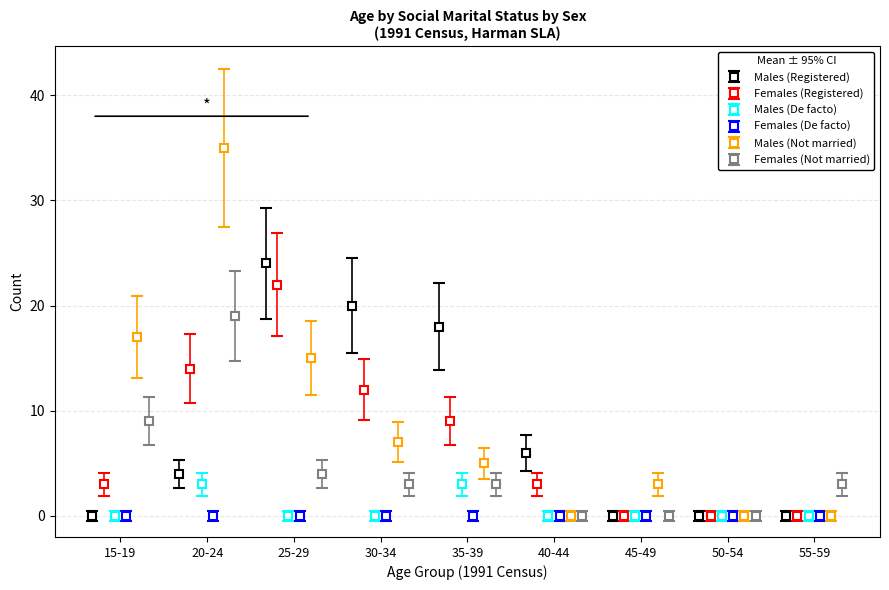

How many data points in Males (Registered) are less than 4?

4